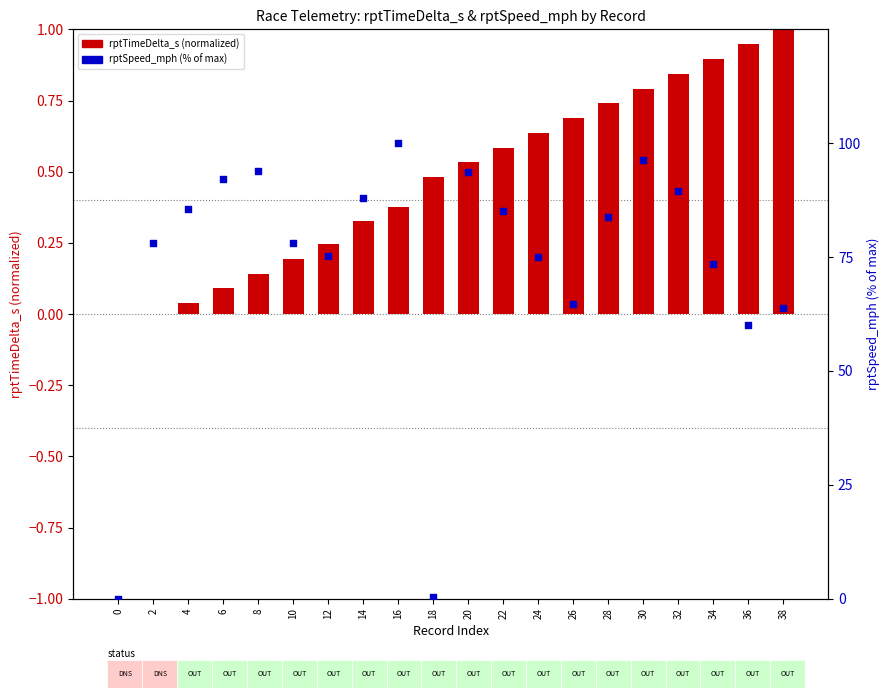

What are all the series names shown in the legend?

rptTimeDelta_s (normalized), rptSpeed_mph (% of max)